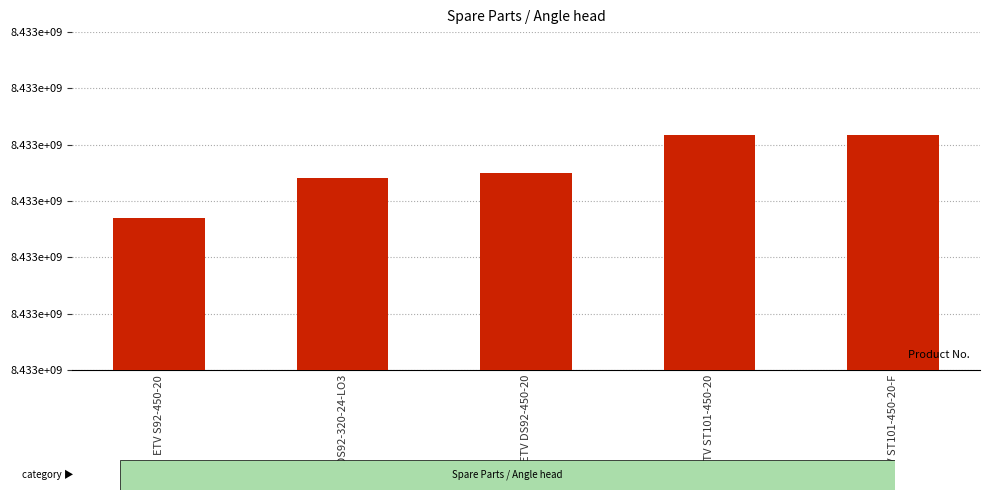

Are the bars horizontal?

No